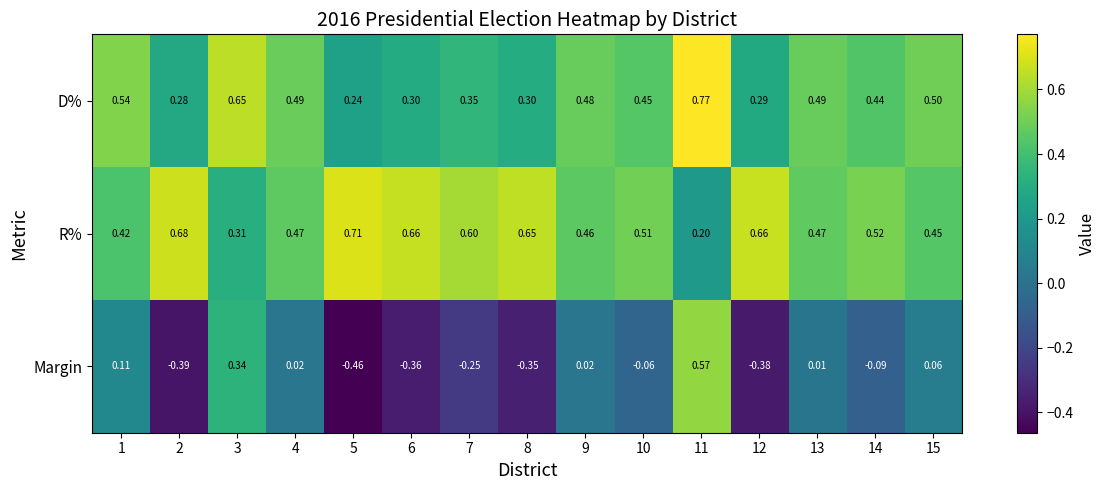

Between 5 and 15, which series saw the biggest shift?

Margin